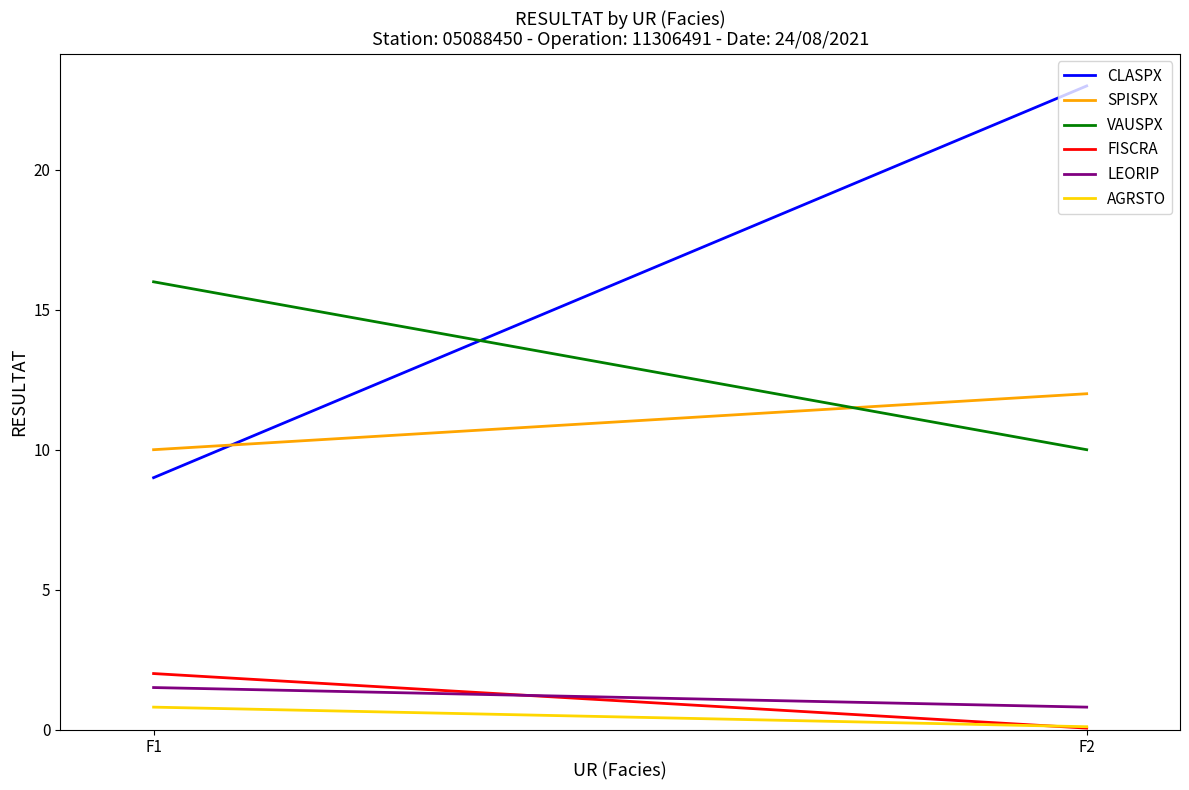

How many lines are shown in the chart?

6